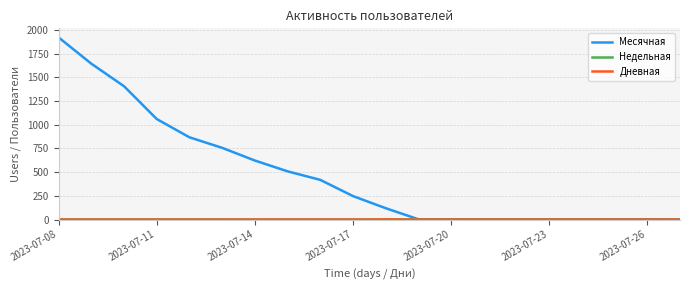

Does the chart display data point markers on the line(s)?

No